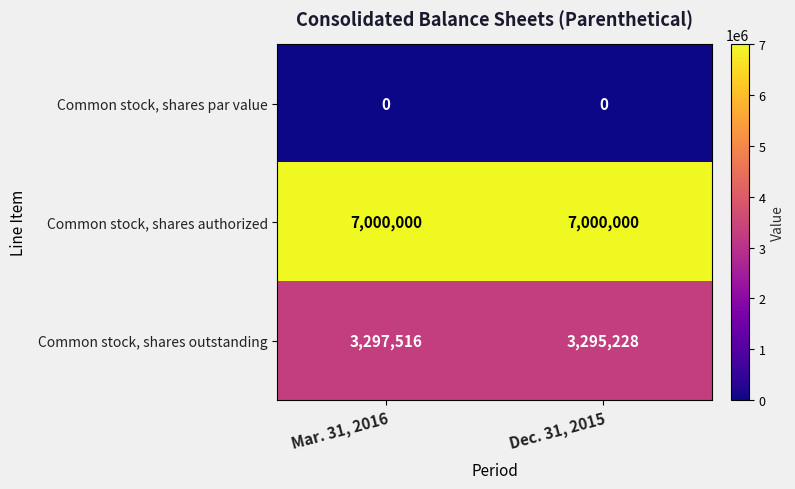

What is the difference between the maximum and minimum values in the Common stock, shares outstanding series?

2288